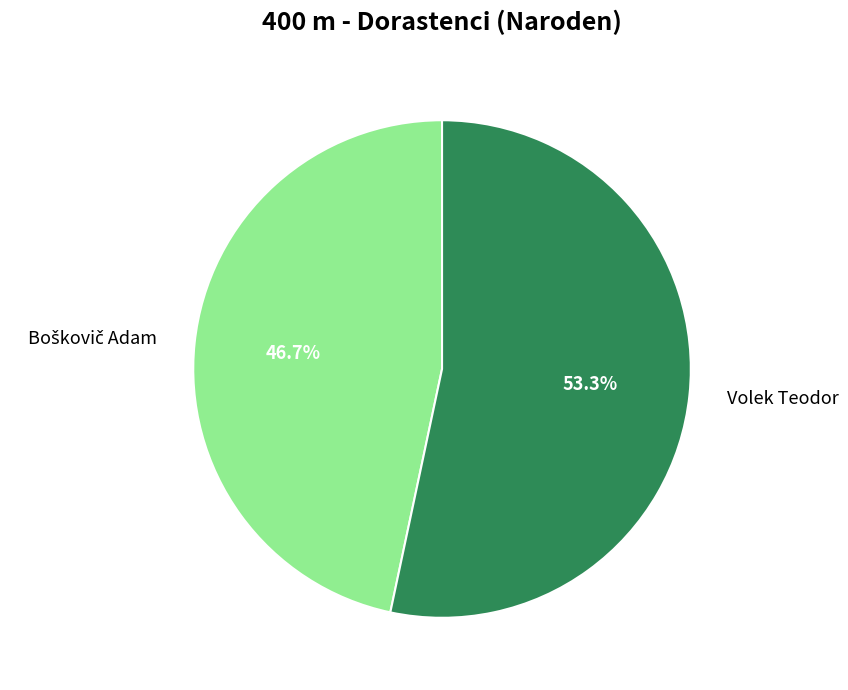

Does any single category account for the majority?

Yes